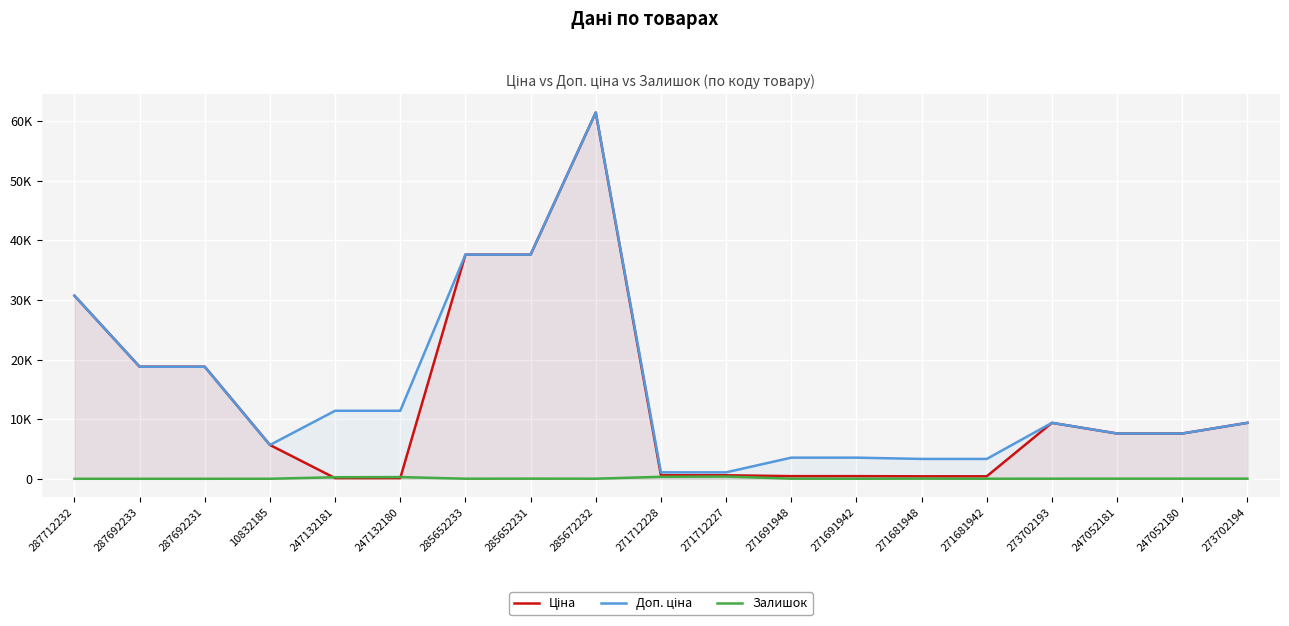

Reading right to left, what are all the values shown in this chart?

Ціна: 9384.0	7596.5	7596.5	9384.0	416.6	416.6	443.1	443.1	589.9	589.9	61434.3	37593.6	37593.6	114.1	114.1	5673.8	18796.8	18796.8	30717.1
Доп. ціна: 9384.0	7596.5	7596.5	9384.0	3332.5	3332.5	3545.0	3545.0	1081.7	1081.7	61434.3	37593.6	37593.6	11410.0	11410.0	5673.8	18796.8	18796.8	30717.1
Залишок: 18.0	21.0	20.0	17.0	10.0	30.0	13.0	22.0	374.0	334.0	16.0	23.0	13.0	290.0	260.0	4.0	0.0	0.0	0.0